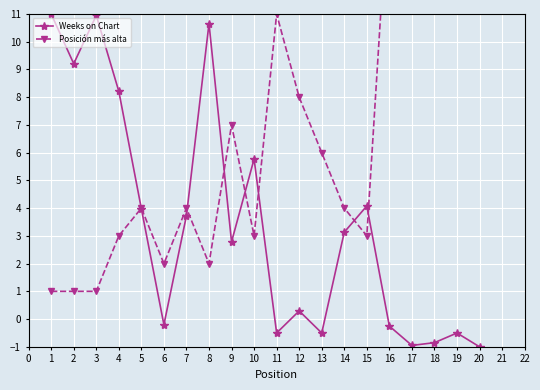

True or false: Weeks on Chart has a value of -1.0 at 20.

True